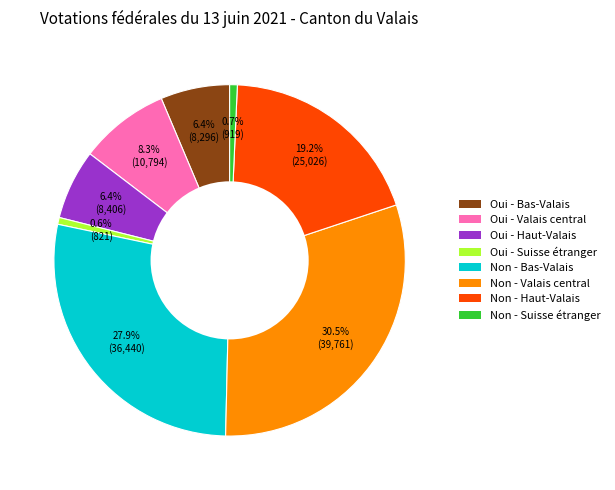

What is the largest slice in the pie chart?

Non - Valais central